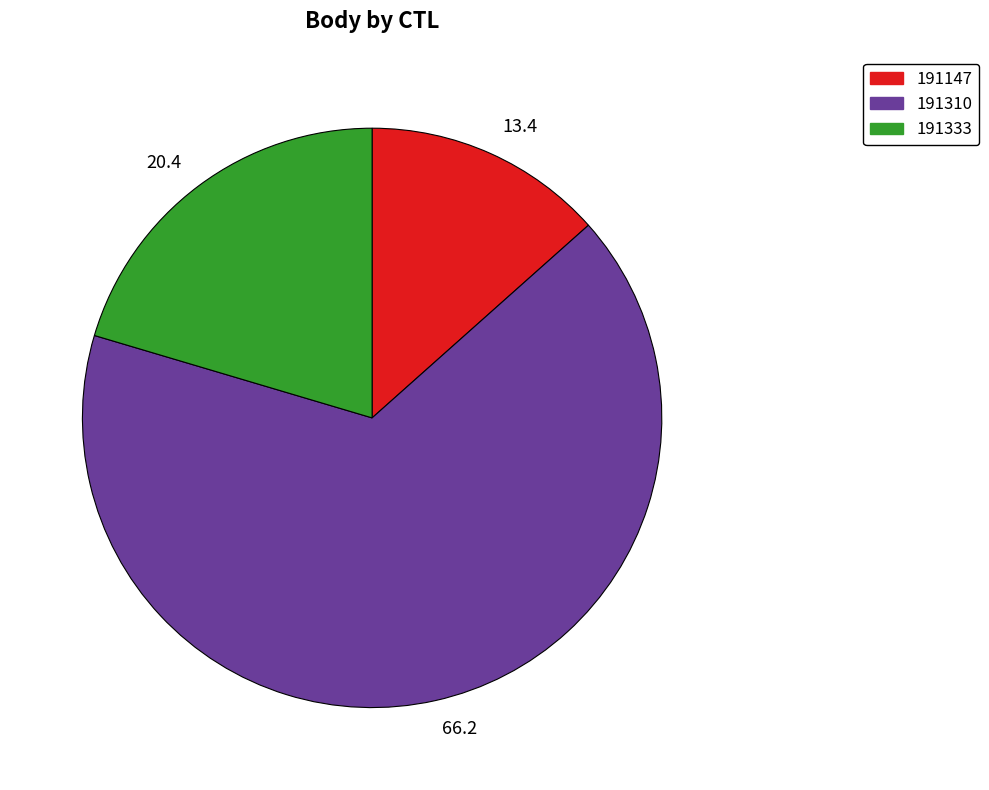

Approximately how many times larger is the value at 191333 compared to 191310?

0.3